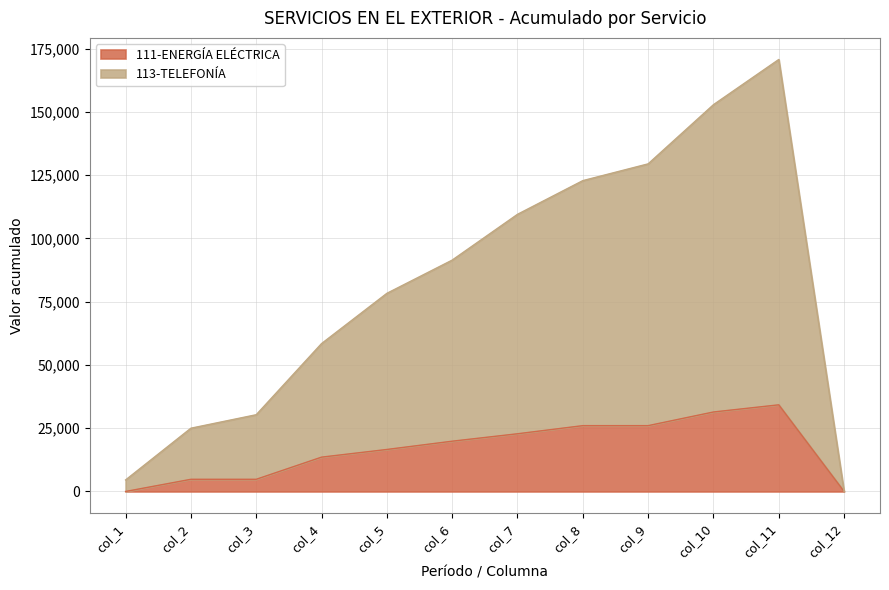

The value of 111-ENERGÍA ELÉCTRICA at col_9 is 26008.3. True or false?

True